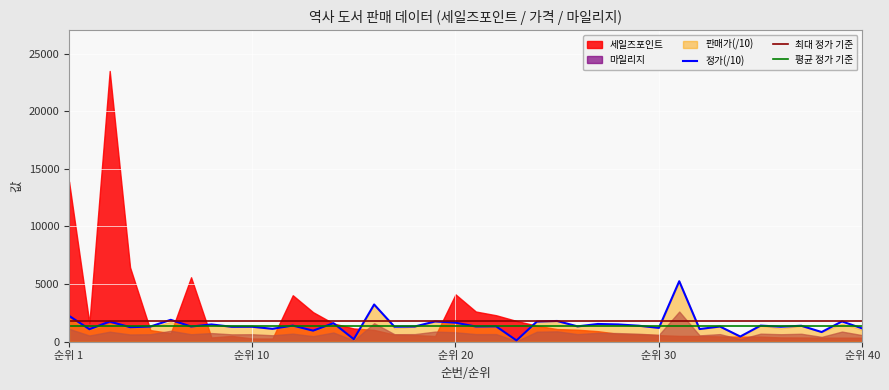

What is the highest value of the 평균 정가 기준 series?

1400